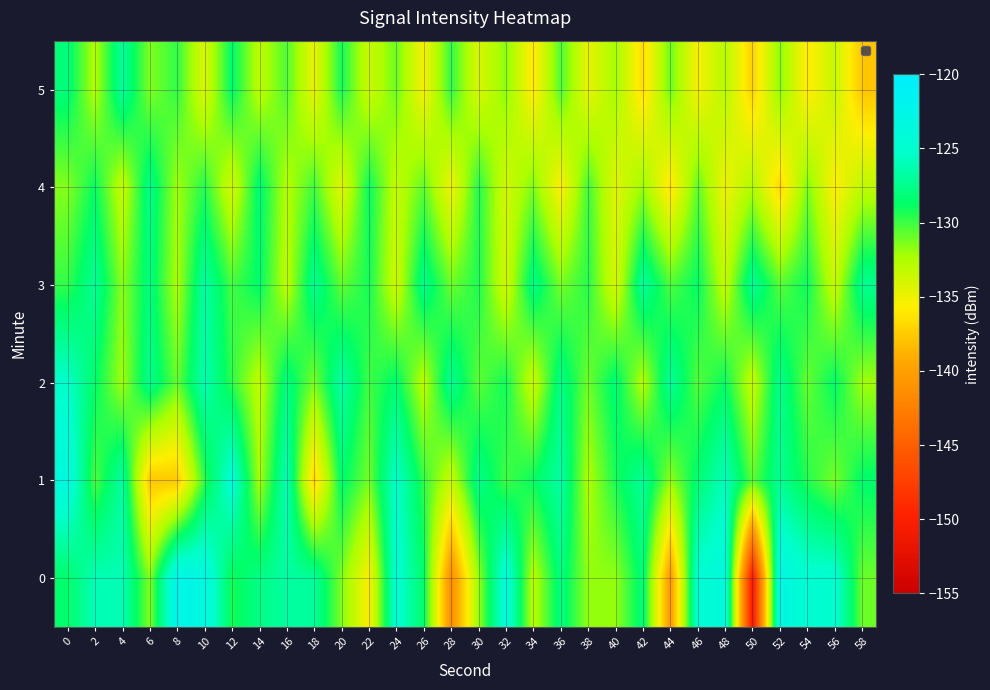

Between 8 and 36, which series saw the biggest shift?

1